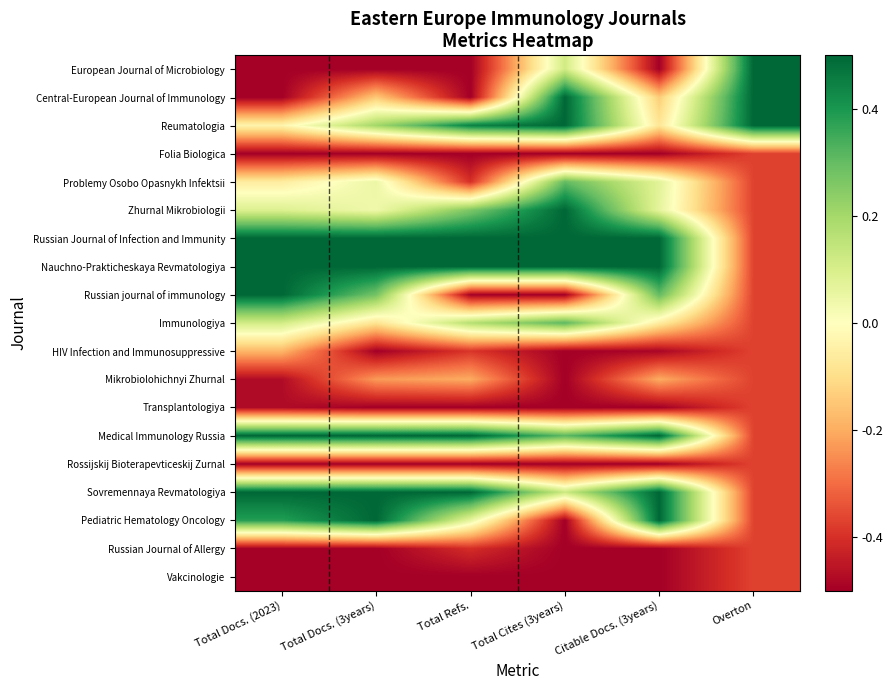

At Total Docs. (3years), list the series in order from smallest to largest.

European Journal of Microbiology, Folia Biologica, HIV Infection and Immunosuppressive, Transplantologiya, Rossijskij Bioterapevticeskij Zurnal, Russian Journal of Allergy, Vakcinologie, Mikrobiolohichnyi Zhurnal, Central-European Journal of Immunology, Immunologiya, Zhurnal Mikrobiologii, Problemy Osobo Opasnykh Infektsii, Reumatologia, Russian journal of immunology, Russian Journal of Infection and Immunity, Nauchno-Prakticheskaya Revmatologiya, Medical Immunology Russia, Sovremennaya Revmatologiya, Pediatric Hematology Oncology